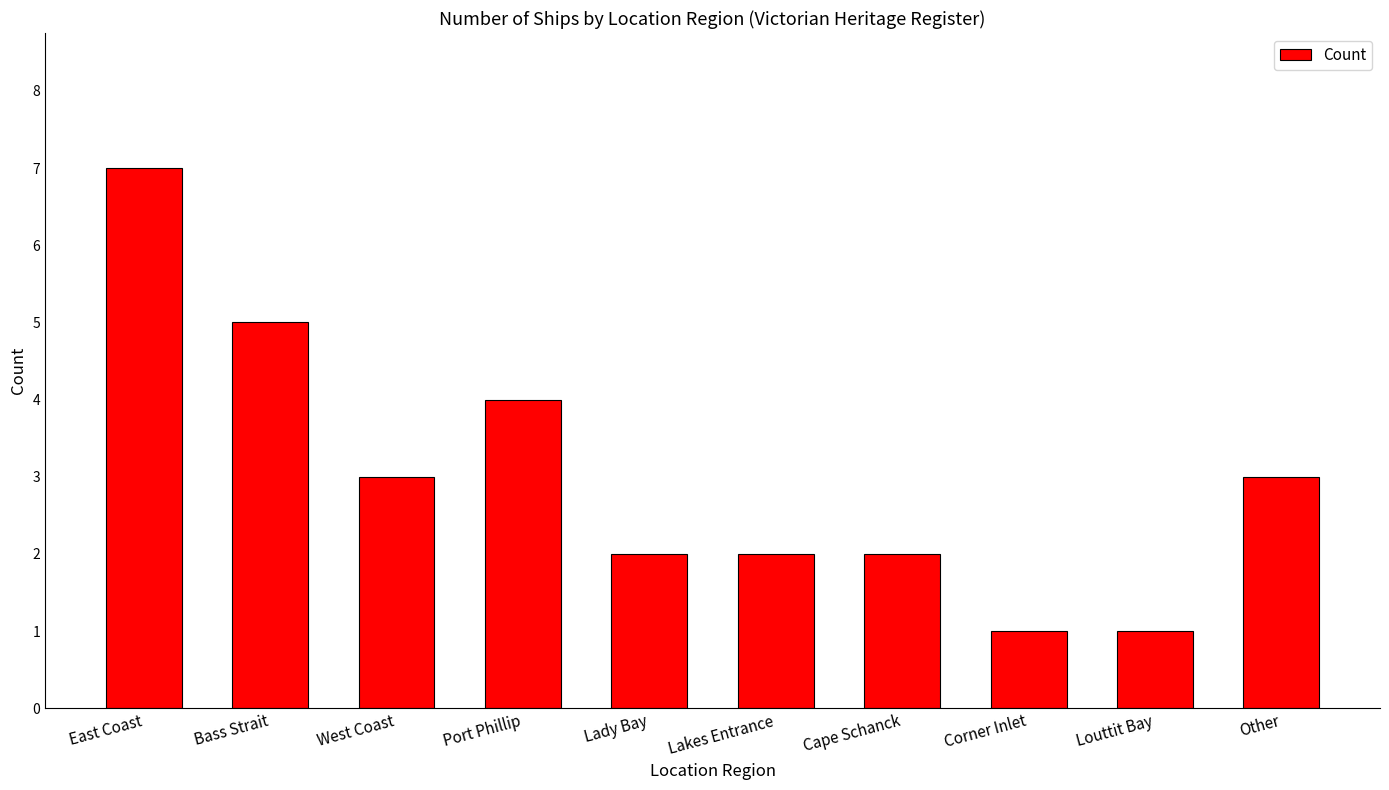

How many bars are there in total?

10